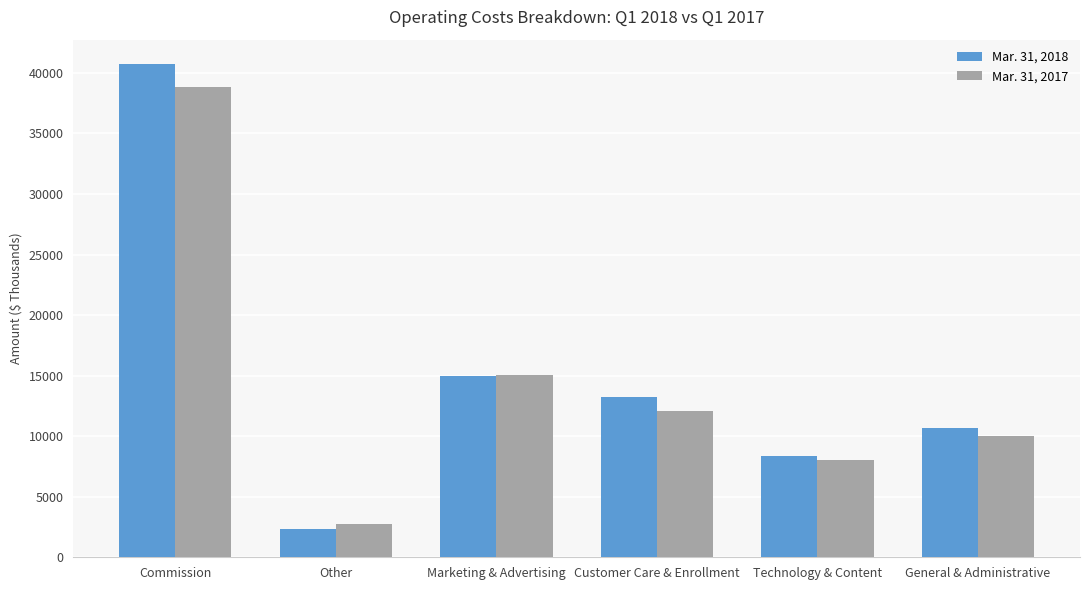

How many data points does each series have?

6